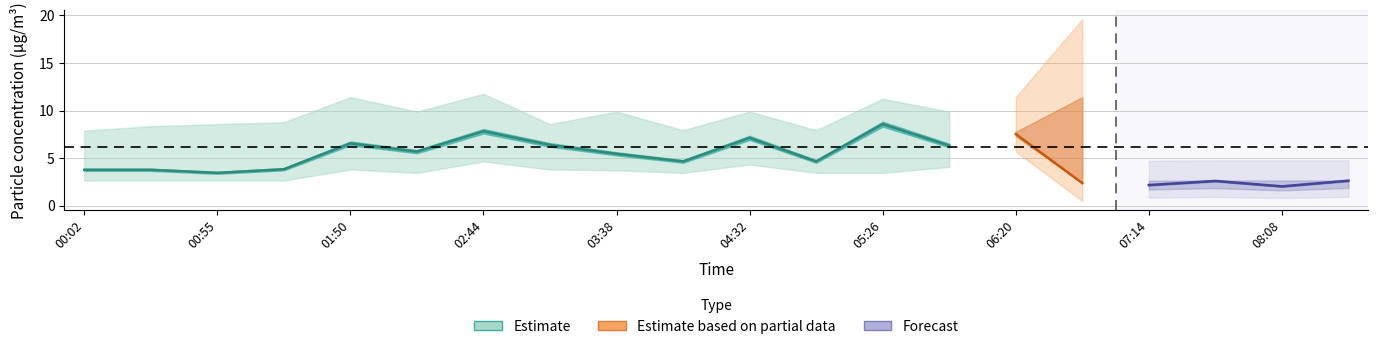

How many lines are shown in the chart?

6